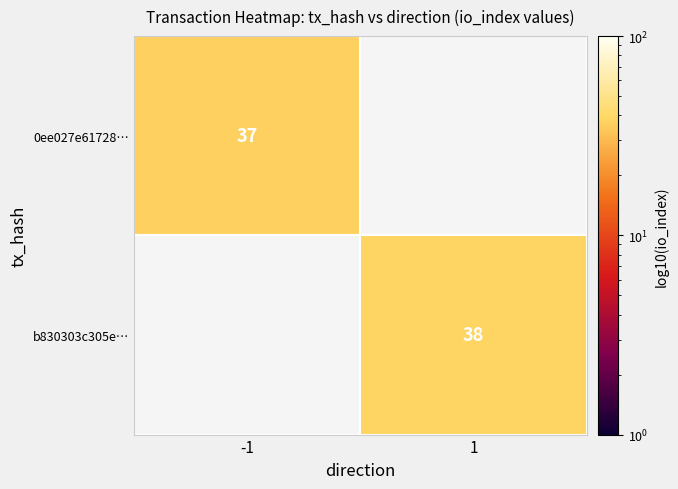

The b830303c305e… series shows 38 at 1. True or false?

True